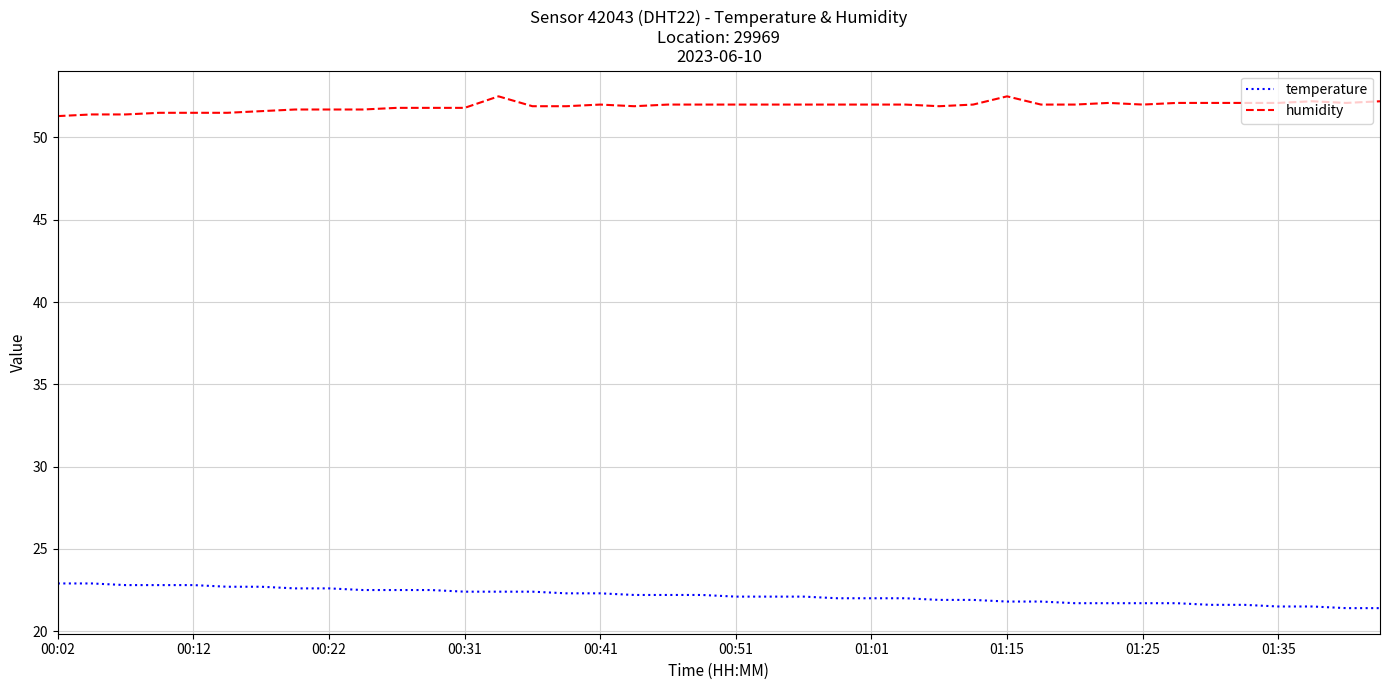

Which series has the largest total across all categories?

humidity